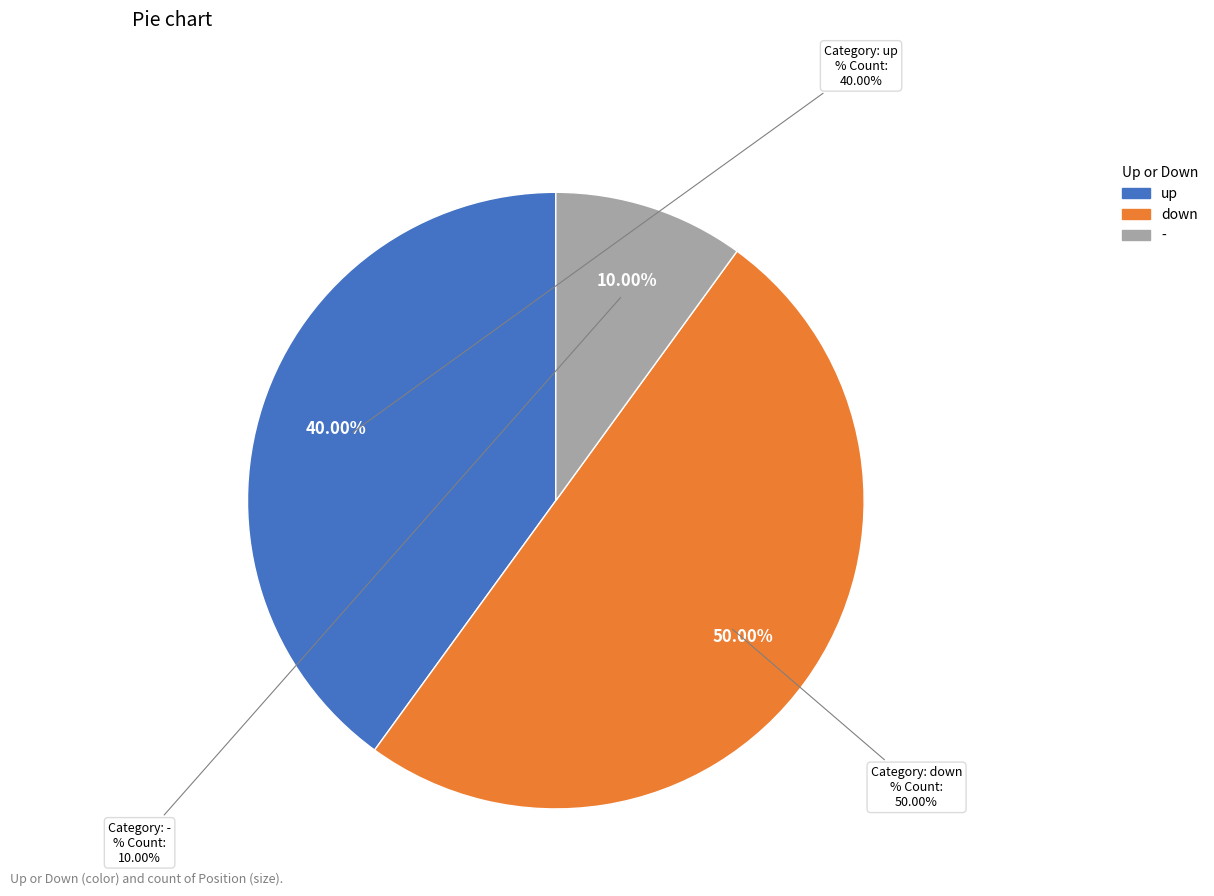

How many segments does this pie chart have?

3